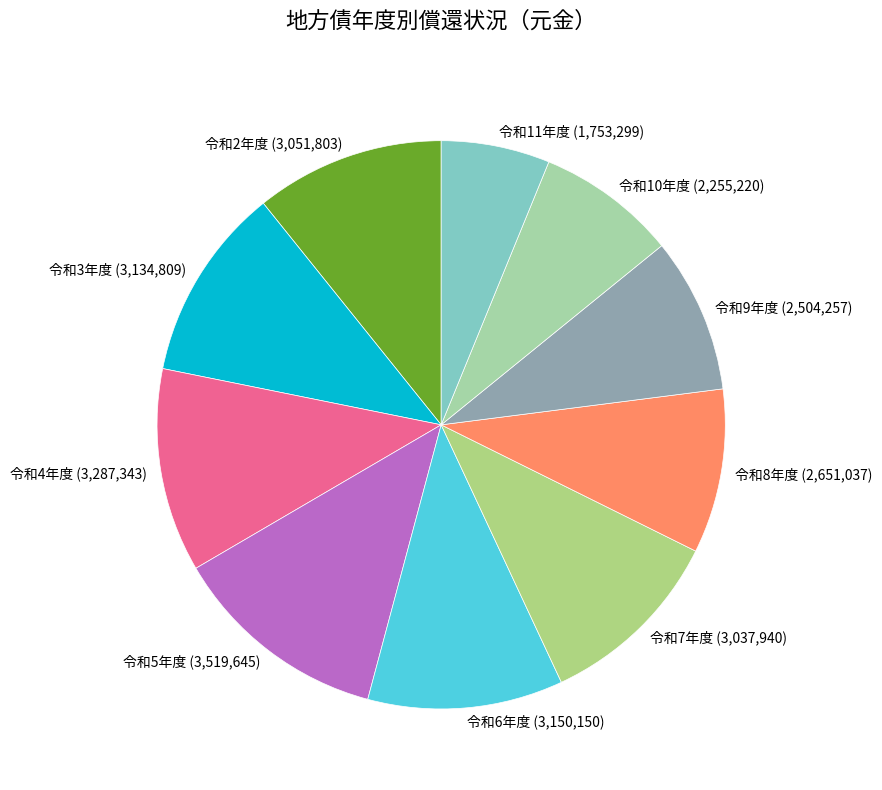

Between 令和7年度 and 令和9年度, which is larger?

令和7年度